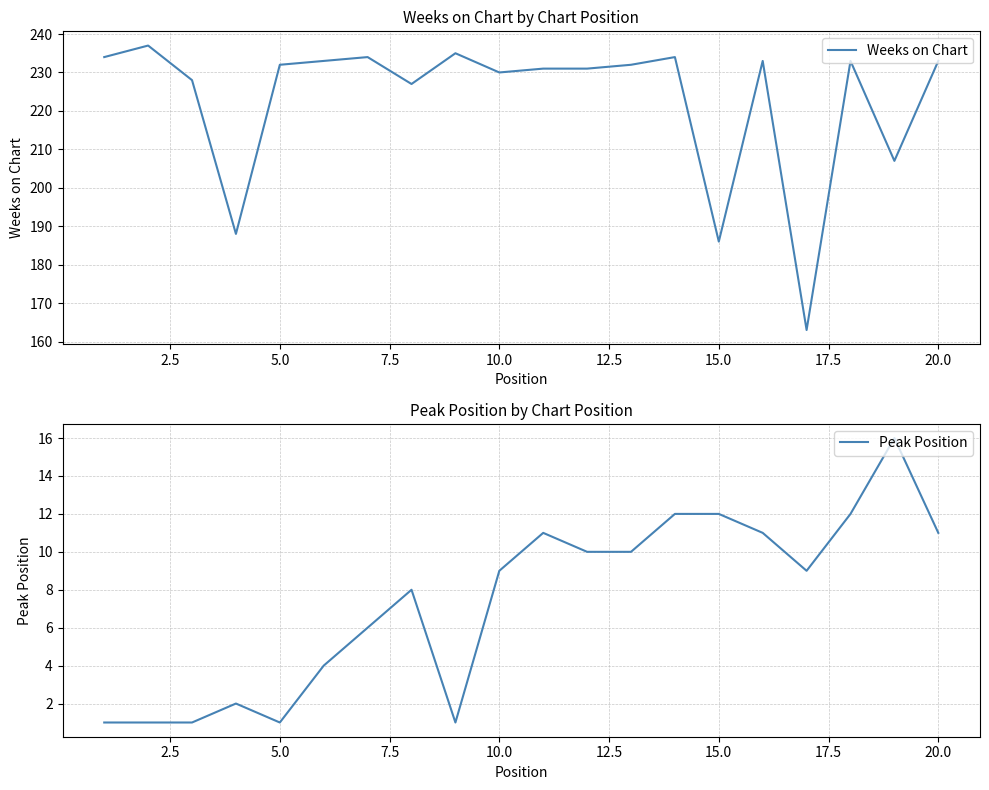

Which series has the largest range (max minus min)?

Weeks on Chart